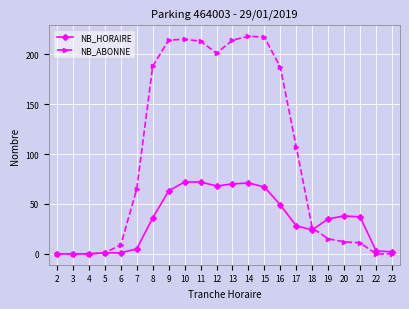

What is the value of the NB_ABONNE point at the 4th from the left?

1